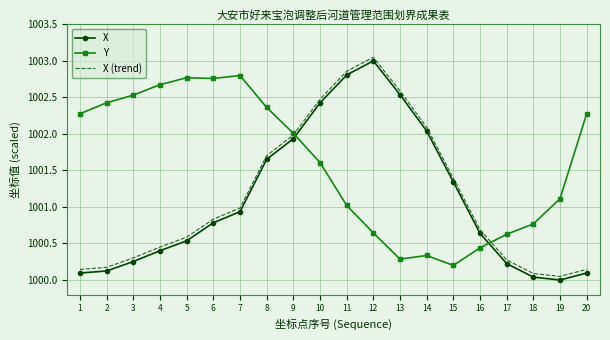

True or false: X (trend) and X cross at least once.

False